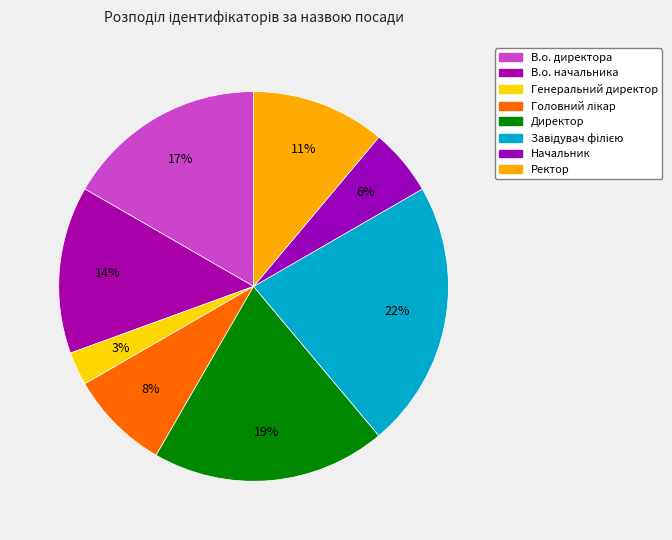

What percentage is the Начальник slice, to the nearest percent?

6%